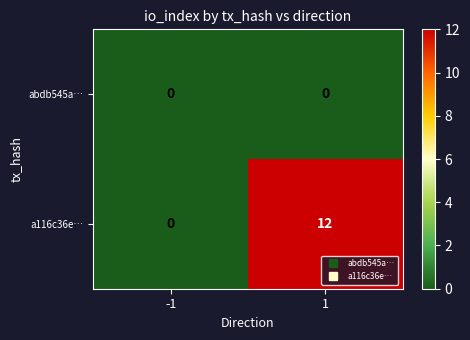

List the series in order of their peak value, highest first.

a116c36e…, abdb545a…